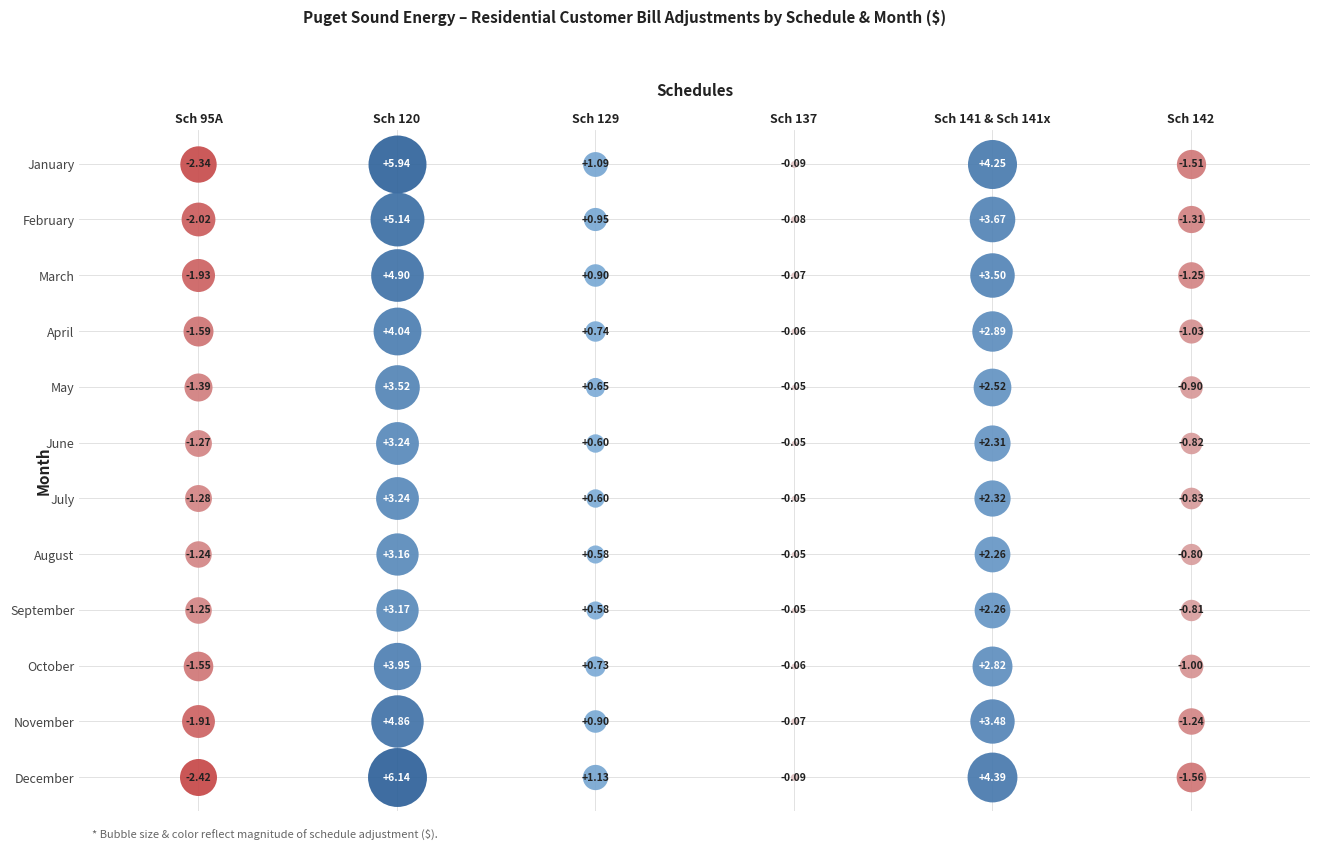

The value of Sch 141 & Sch 141x at 8 is 1.0. True or false?

False